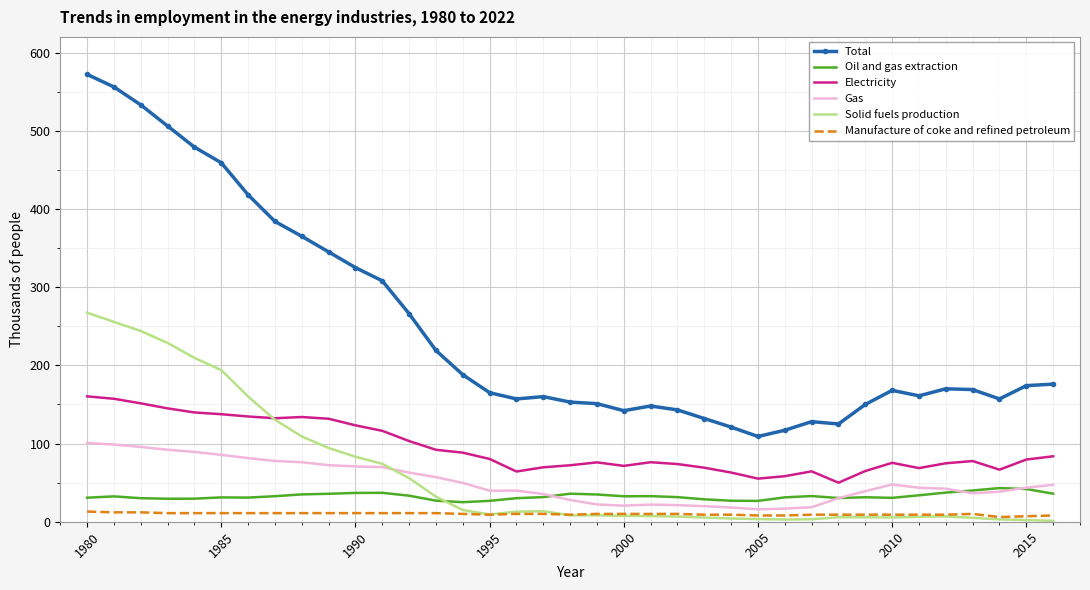

Rank the series by their maximum value, from lowest to highest.

Manufacture of coke and refined petroleum, Oil and gas extraction, Gas, Electricity, Solid fuels production, Total